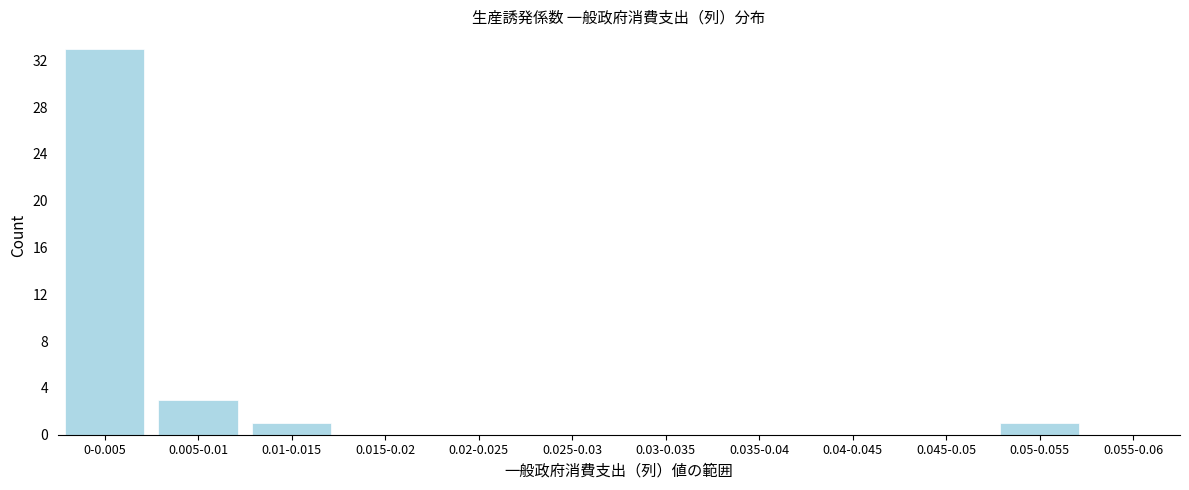

Reading right to left, list all the values displayed in this chart.

0.055-0.06=0	0.05-0.055=1	0.045-0.05=0	0.04-0.045=0	0.035-0.04=0	0.03-0.035=0	0.025-0.03=0	0.02-0.025=0	0.015-0.02=0	0.01-0.015=1	0.005-0.01=3	0-0.005=33